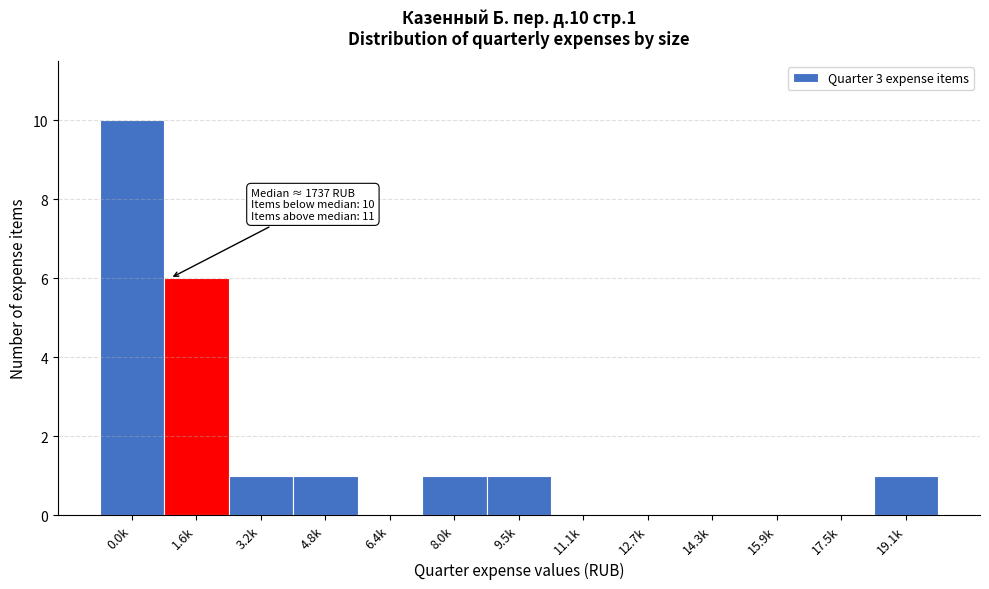

Reading left to right, what are all the values shown in this chart?

0.0k=10	1.6k=6	3.2k=1	4.8k=1	6.4k=0	8.0k=1	9.5k=1	11.1k=0	12.7k=0	14.3k=0	15.9k=0	17.5k=0	19.1k=1